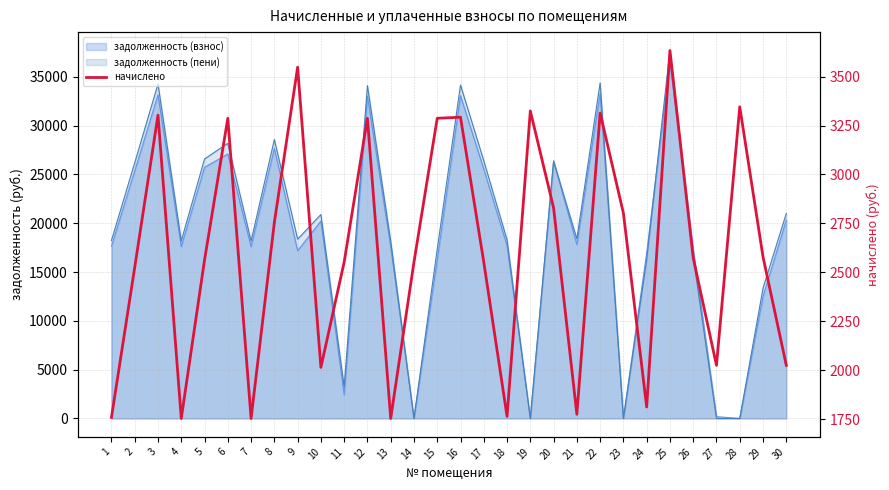

At which category does the data reach its first local peak?

3